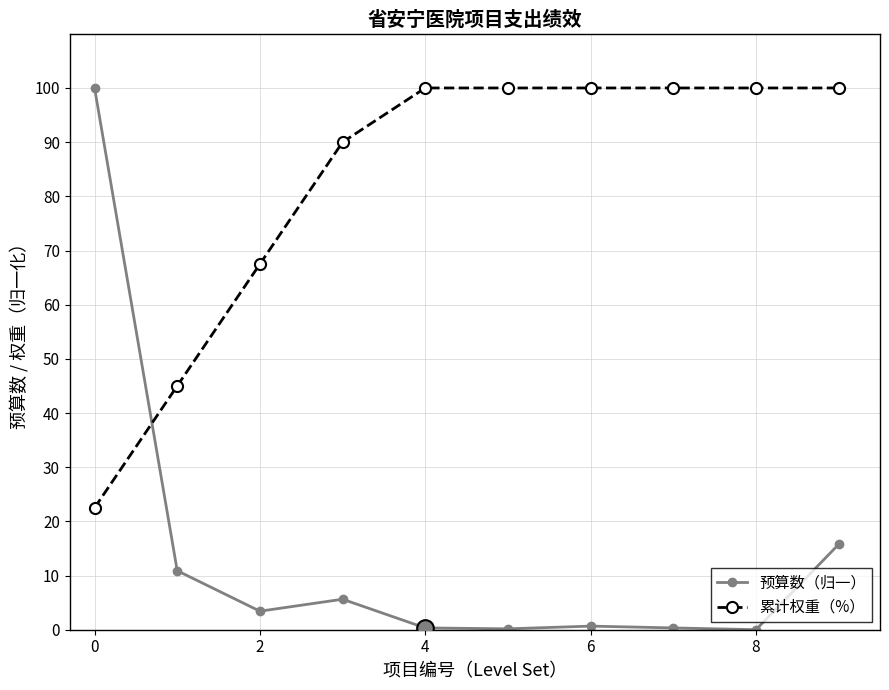

How many times do 累计权重（%） and 预算数（归一） cross each other?

1